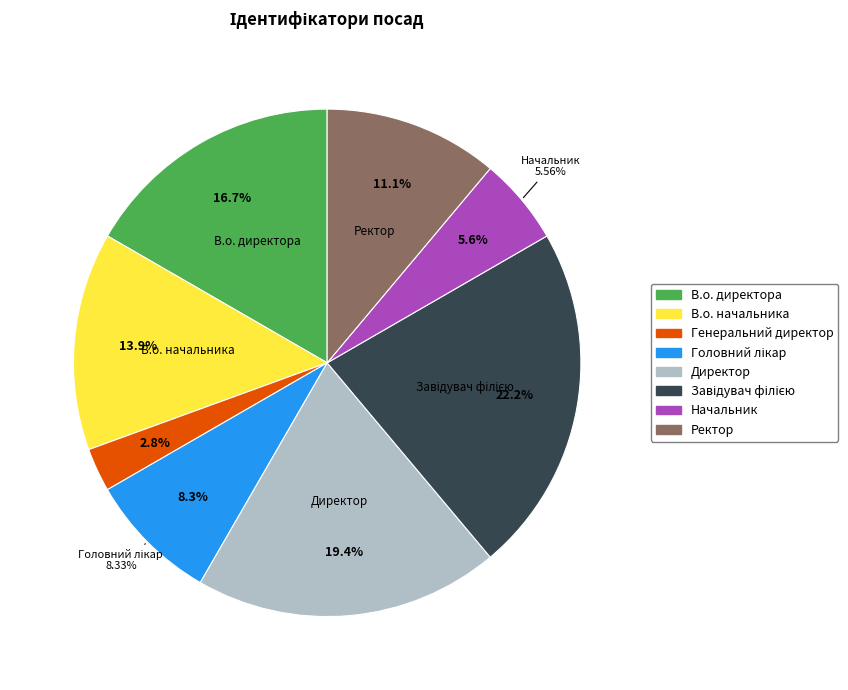

To the nearest percent, what is the average slice percentage?

12%